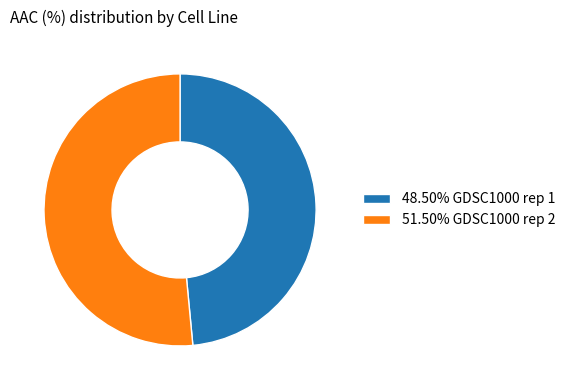

Does 51.50% GDSC1000 rep 2 represent more than half of the total?

Yes